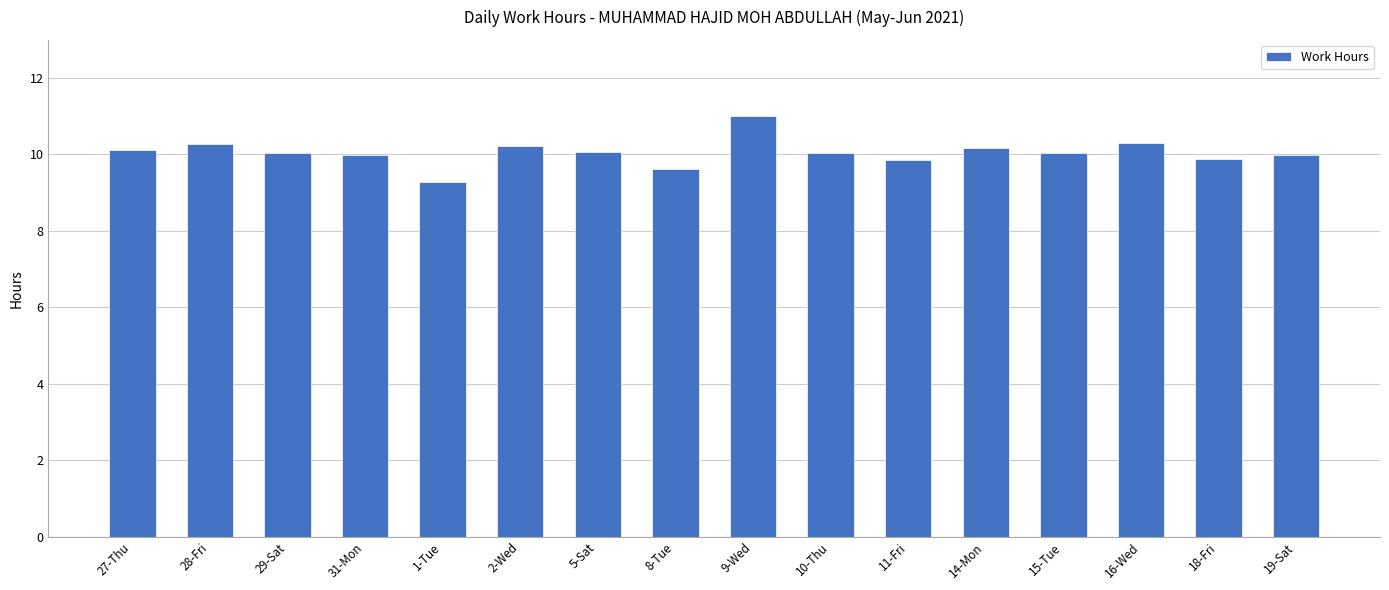

What is the smallest value displayed?

9.3